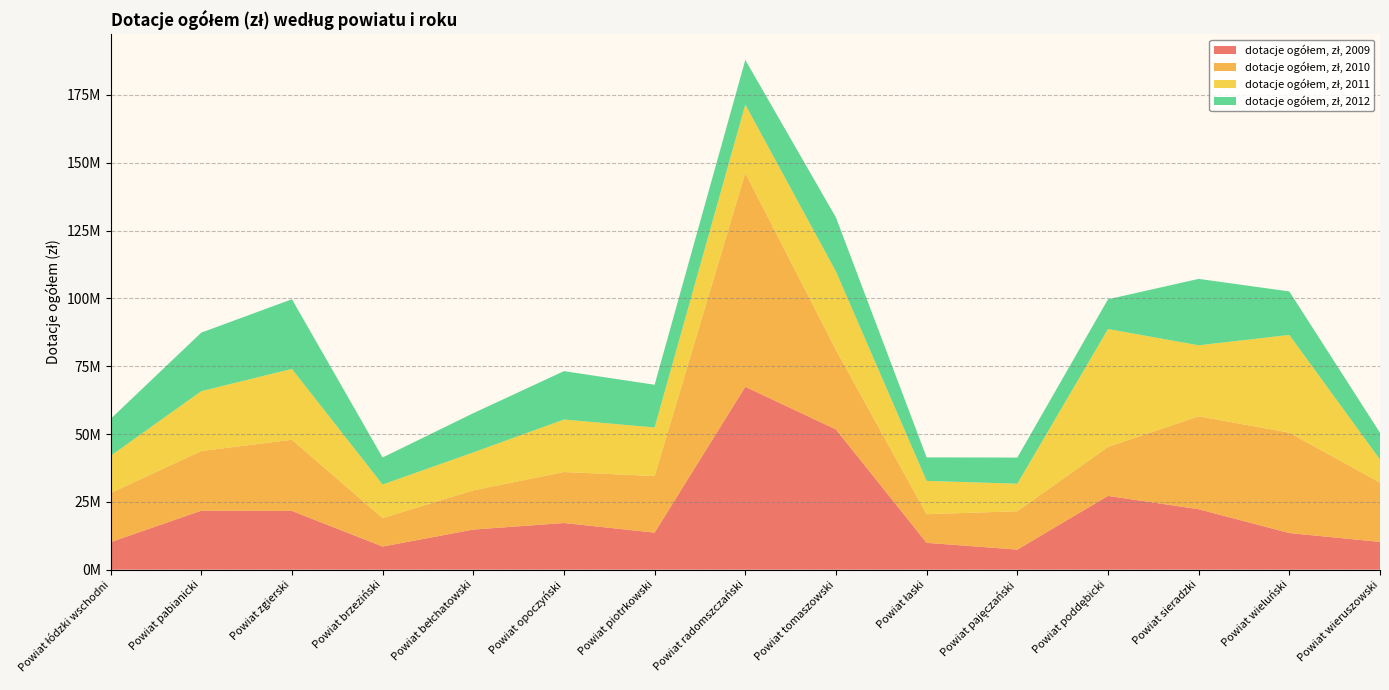

Reading left to right, transcribe all the data shown in this chart.

dotacje ogółem, zł, 2009: Powiat łódzki wschodni=10156965.4	Powiat pabianicki=21748368.8	Powiat zgierski=21664902.5	Powiat brzeziński=8531301.6	Powiat bełchatowski=14783062.2	Powiat opoczyński=17209702.6	Powiat piotrkowski=13656451.1	Powiat radomszczański=67417794.0	Powiat tomaszowski=51674613.8	Powiat łaski=9897207.0	Powiat pajęczański=7408160.8	Powiat poddębicki=27192455.6	Powiat sieradzki=22287994.1	Powiat wieluński=13503546.3	Powiat wieruszowski=10242211.6
dotacje ogółem, zł, 2010: Powiat łódzki wschodni=18073319.5	Powiat pabianicki=21987624.7	Powiat zgierski=26223387.9	Powiat brzeziński=10506062.2	Powiat bełchatowski=14447977.0	Powiat opoczyński=18787847.0	Powiat piotrkowski=20866451.3	Powiat radomszczański=78784201.5	Powiat tomaszowski=29281296.4	Powiat łaski=10545346.9	Powiat pajęczański=14145003.9	Powiat poddębicki=18058299.4	Powiat sieradzki=34240359.3	Powiat wieluński=36996334.2	Powiat wieruszowski=21850151.0
dotacje ogółem, zł, 2011: Powiat łódzki wschodni=13737389.4	Powiat pabianicki=22055963.1	Powiat zgierski=26101930.7	Powiat brzeziński=12353841.8	Powiat bełchatowski=13988659.0	Powiat opoczyński=19340864.9	Powiat piotrkowski=17894213.1	Powiat radomszczański=25213795.4	Powiat tomaszowski=28936518.9	Powiat łaski=12287742.2	Powiat pajęczański=10127778.7	Powiat poddębicki=43436404.3	Powiat sieradzki=26168829.2	Powiat wieluński=36019542.4	Powiat wieruszowski=8530636.4
dotacje ogółem, zł, 2012: Powiat łódzki wschodni=13603557.2	Powiat pabianicki=21574886.3	Powiat zgierski=25690025.9	Powiat brzeziński=9958076.7	Powiat bełchatowski=14457534.8	Powiat opoczyński=17840430.6	Powiat piotrkowski=15740063.7	Powiat radomszczański=16452514.9	Powiat tomaszowski=19918860.2	Powiat łaski=8661737.2	Powiat pajęczański=9643034.2	Powiat poddębicki=10965555.8	Powiat sieradzki=24479230.2	Powiat wieluński=16027143.4	Powiat wieruszowski=9847368.9